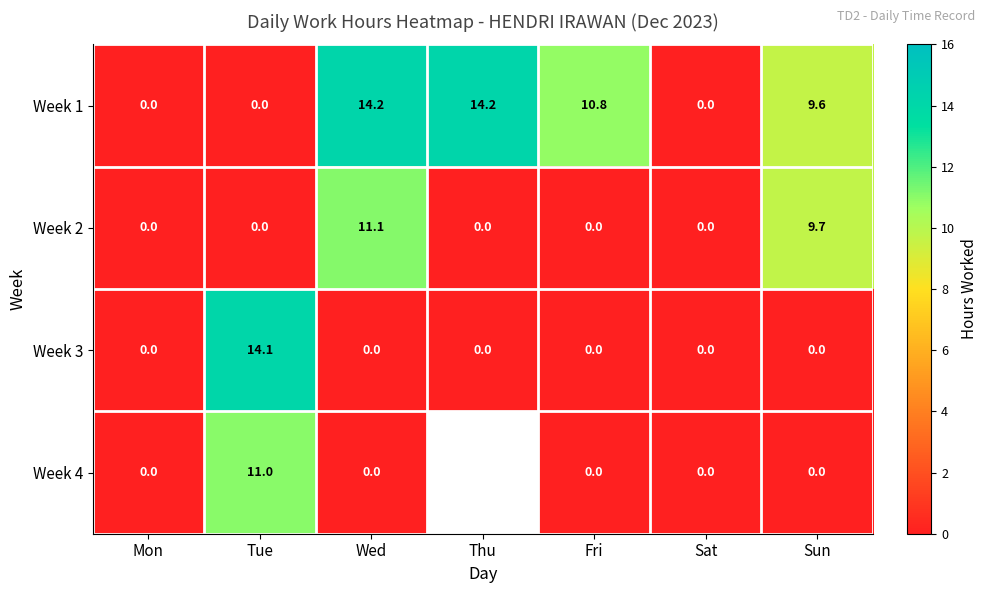

Which has a higher value, Sun or Wed?

Wed